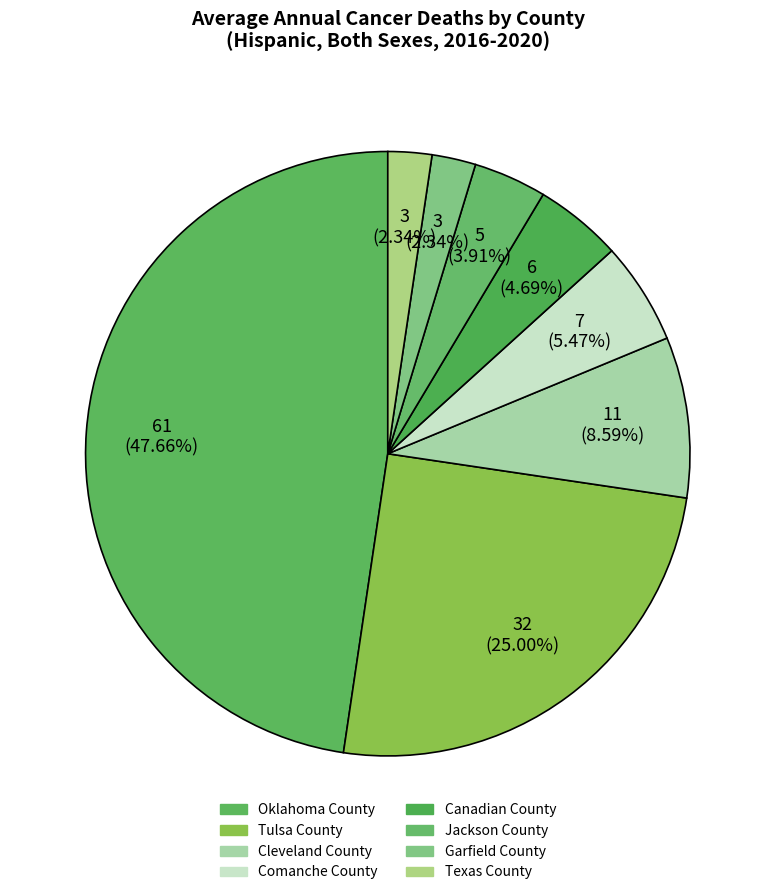

To the nearest percent, what portion does Texas County represent?

2%